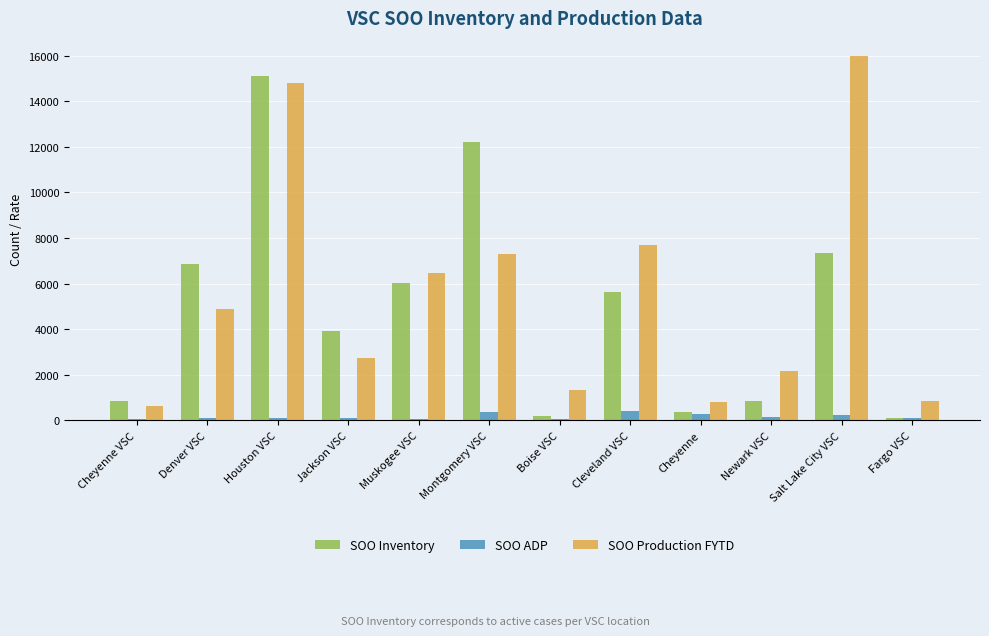

The value of SOO Production FYTD at Boise VSC is 1854.8. True or false?

False